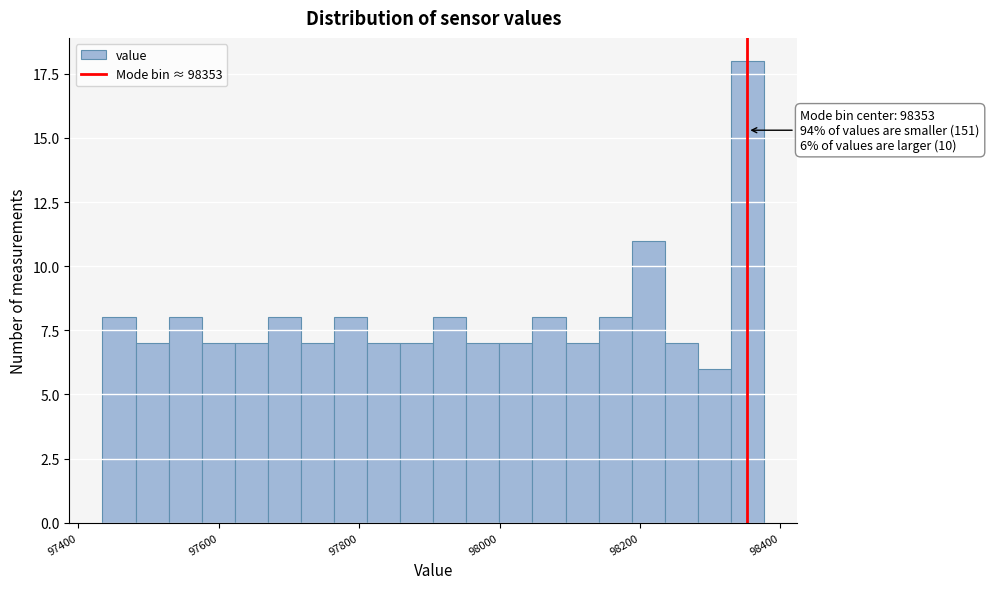

Around what value on the x-axis is the tallest bar? Give the approximate position of its centre, as read against the axis.

98360